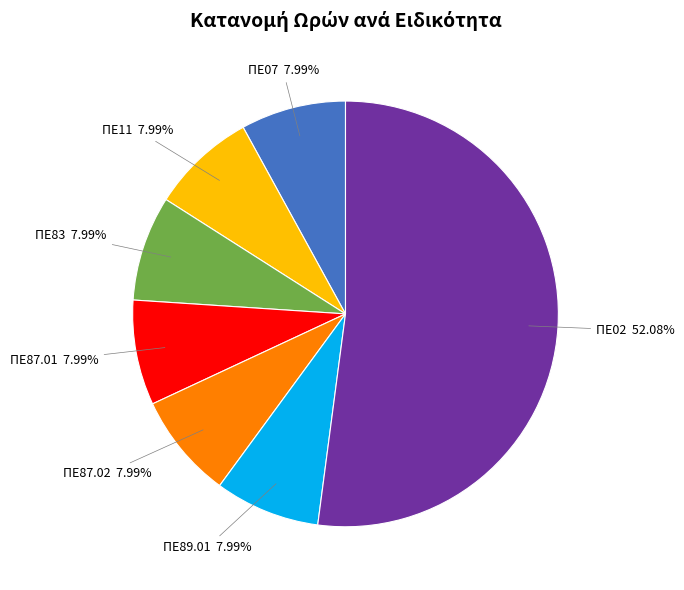

What percentage is NOT represented by ΠΕ87.02?

92.0%